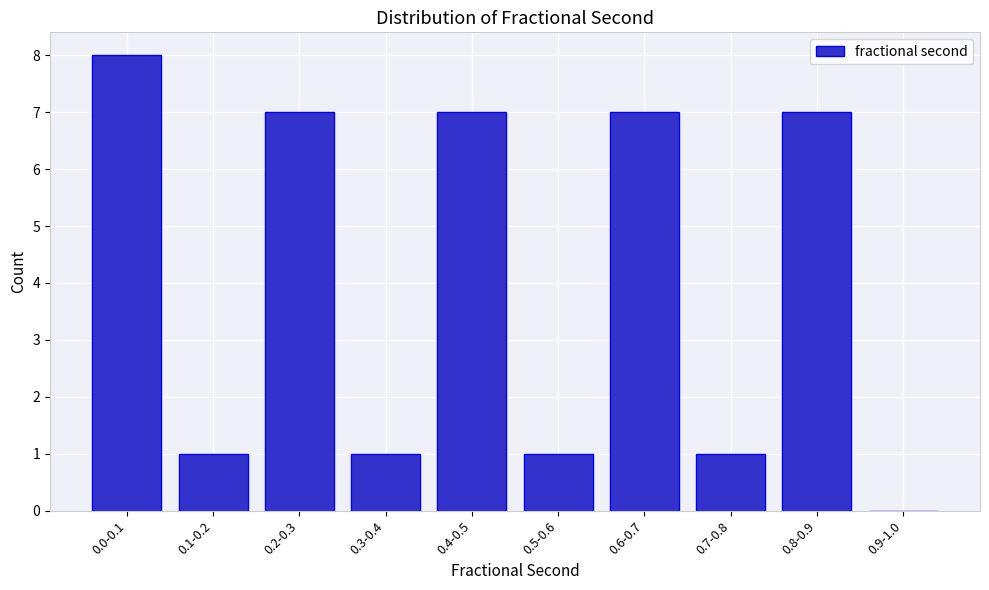

Reading left to right, extract all data points from this chart.

0.0-0.1=8	0.1-0.2=1	0.2-0.3=7	0.3-0.4=1	0.4-0.5=7	0.5-0.6=1	0.6-0.7=7	0.7-0.8=1	0.8-0.9=7	0.9-1.0=0